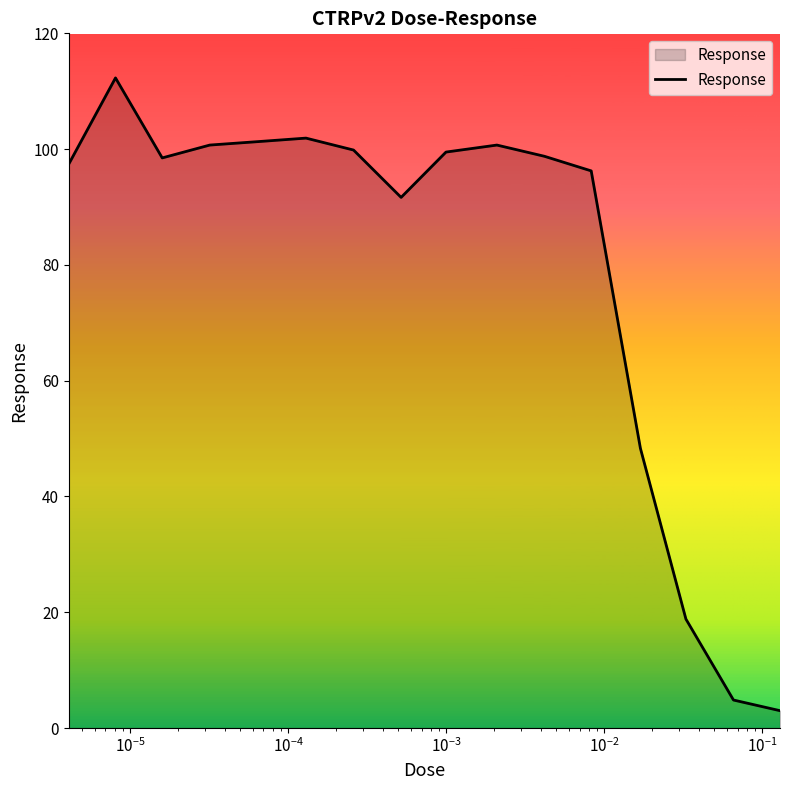

What is the smallest value displayed?

3.0